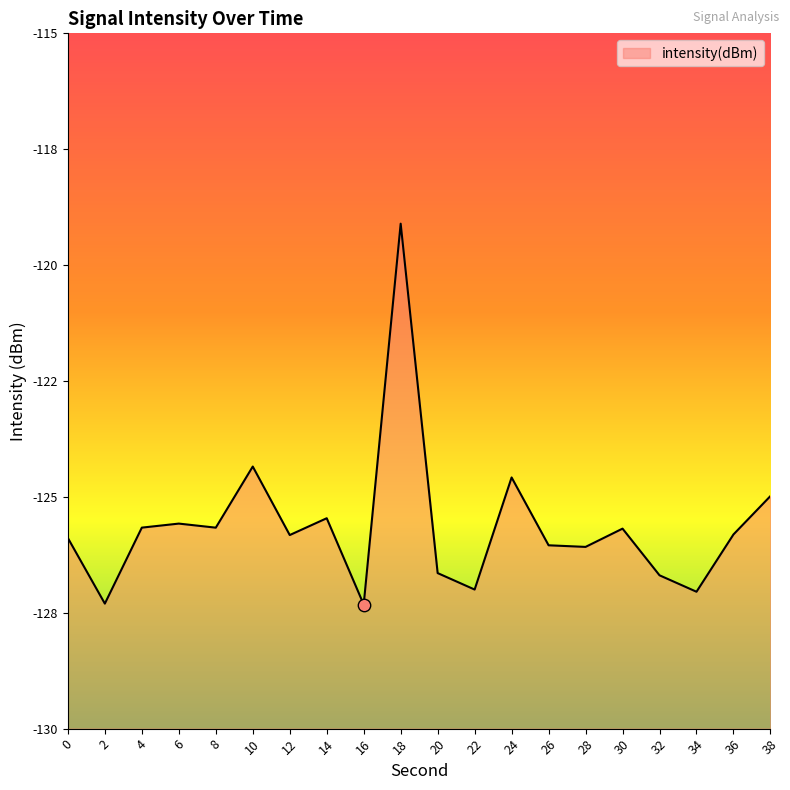

Between 26 and 8, which is larger?

8